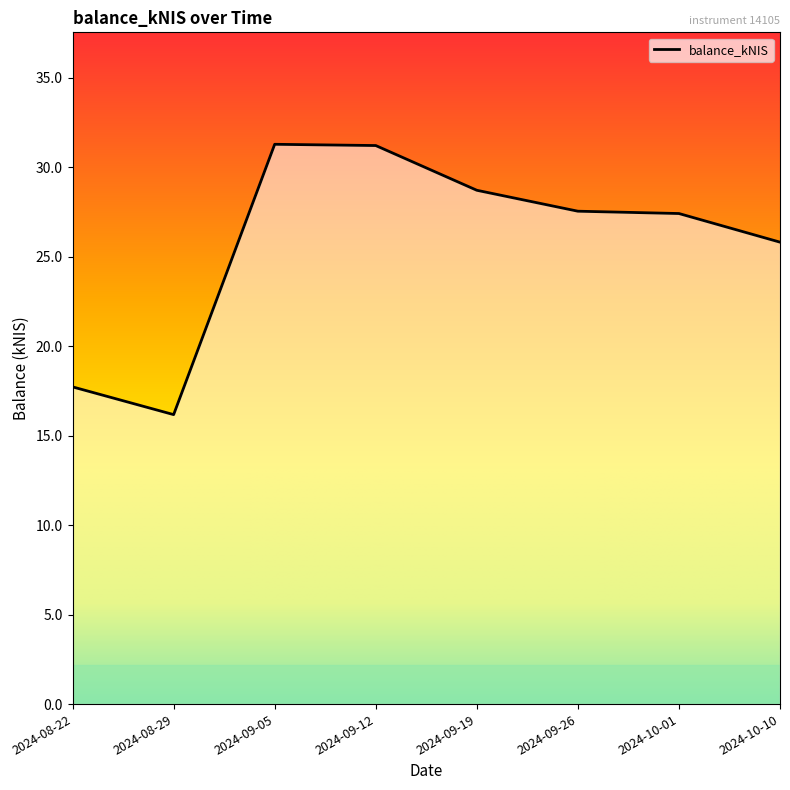

At which category does the data reach its first local valley?

2024-08-29